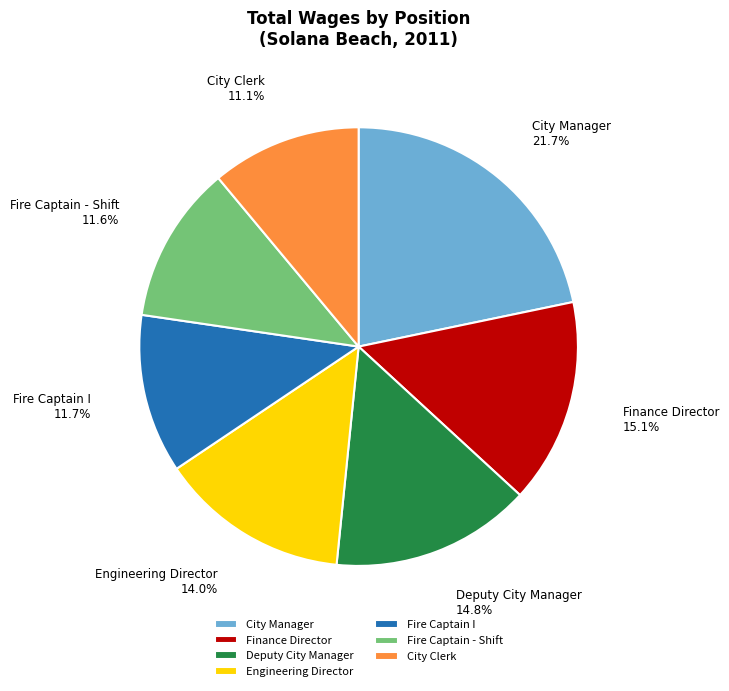

The Engineering Director slice represents 14% of the pie. True or false?

True